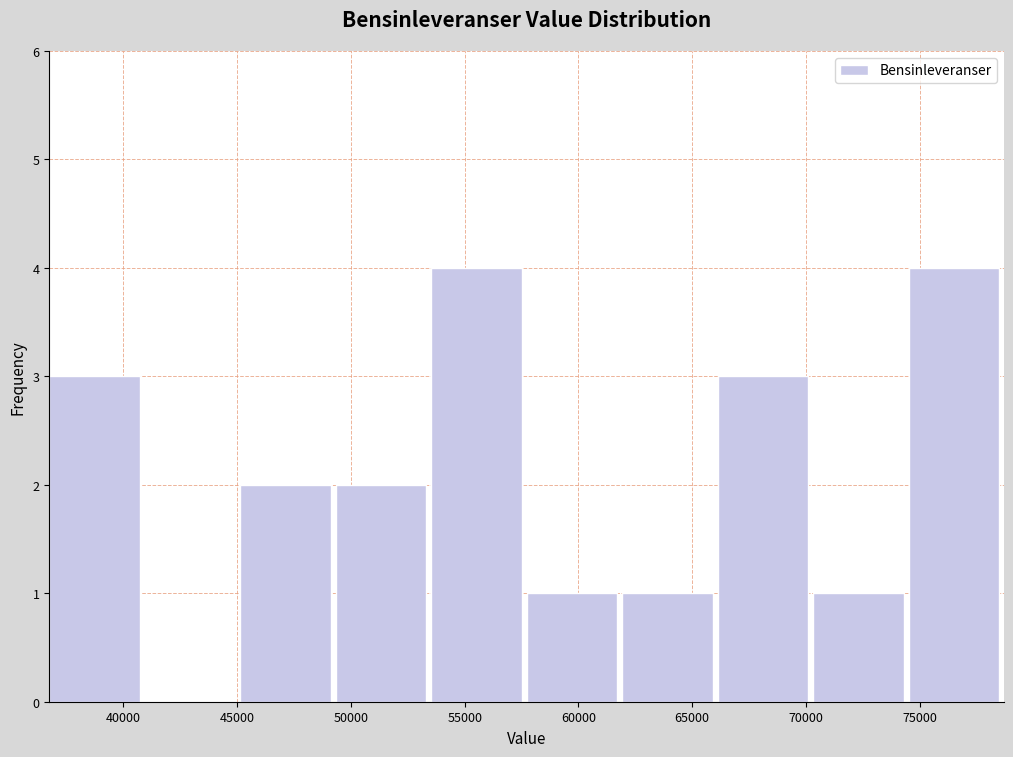

Reading left to right, transcribe this chart: for each bar, give the range it covers on the x-axis and its height. Neither the bar edges nor the heights are printed on the chart, so give them approximately, as read against the axes.

36500 to 41000: 3
41000 to 45000: 0
45000 to 49500: 2
49500 to 53500: 2
53500 to 57500: 4
57500 to 62000: 1
62000 to 66000: 1
66000 to 70500: 3
70500 to 74500: 1
74500 to 78500: 4